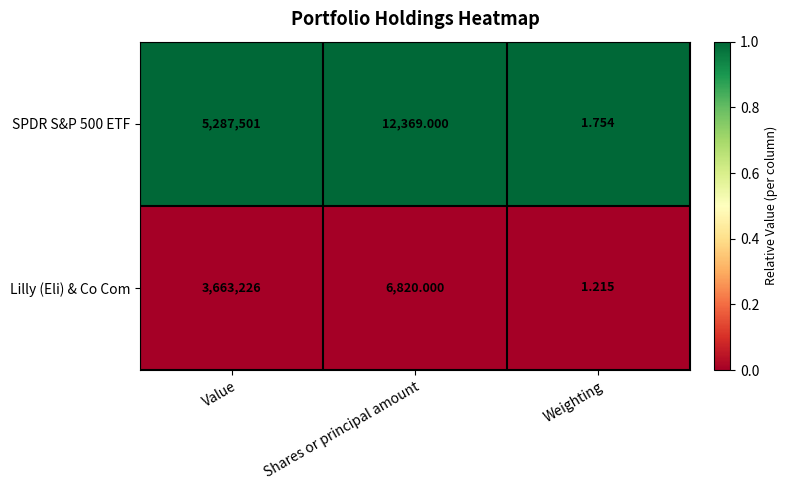

At which label does SPDR S&P 500 ETF first exceed 12369?

Value